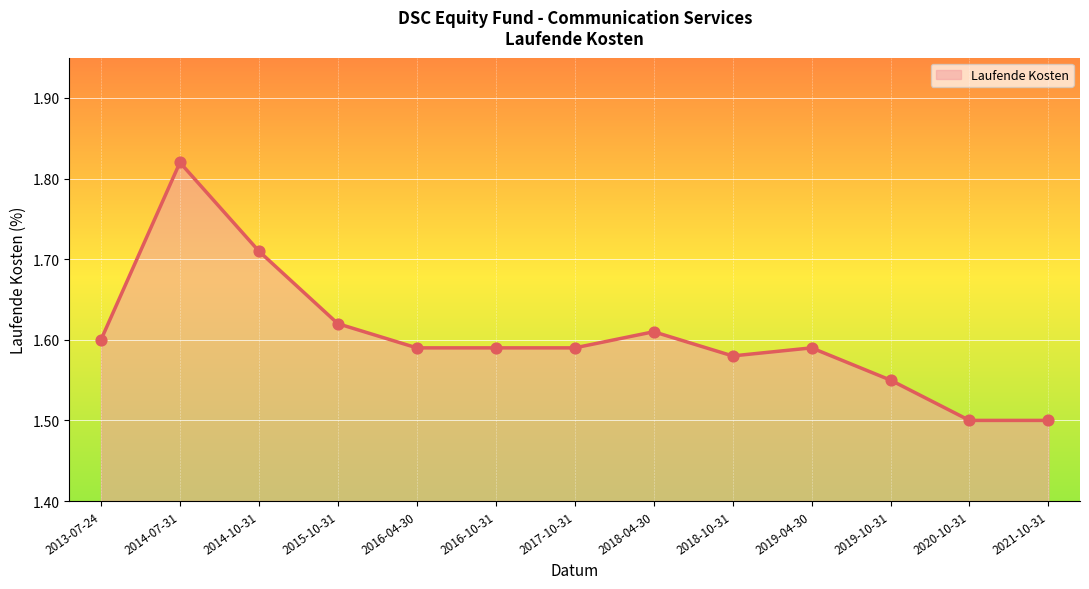

What is the ratio of the value at 2013-07-24 to the value at 2019-04-30?

1.0